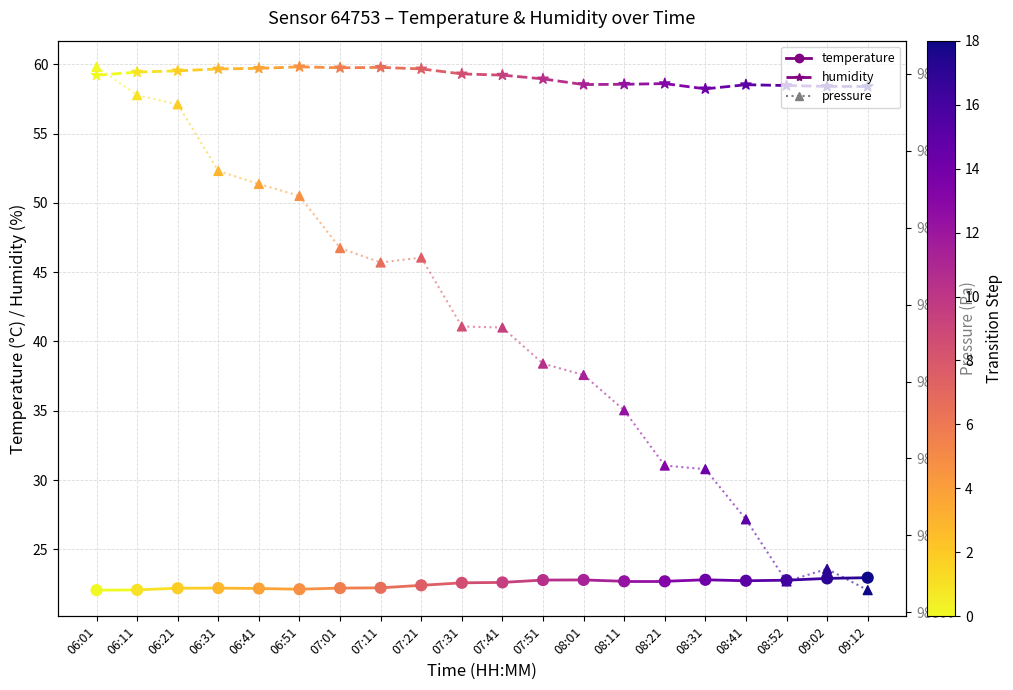

At how many categories does at least one series exceed 51245?

20